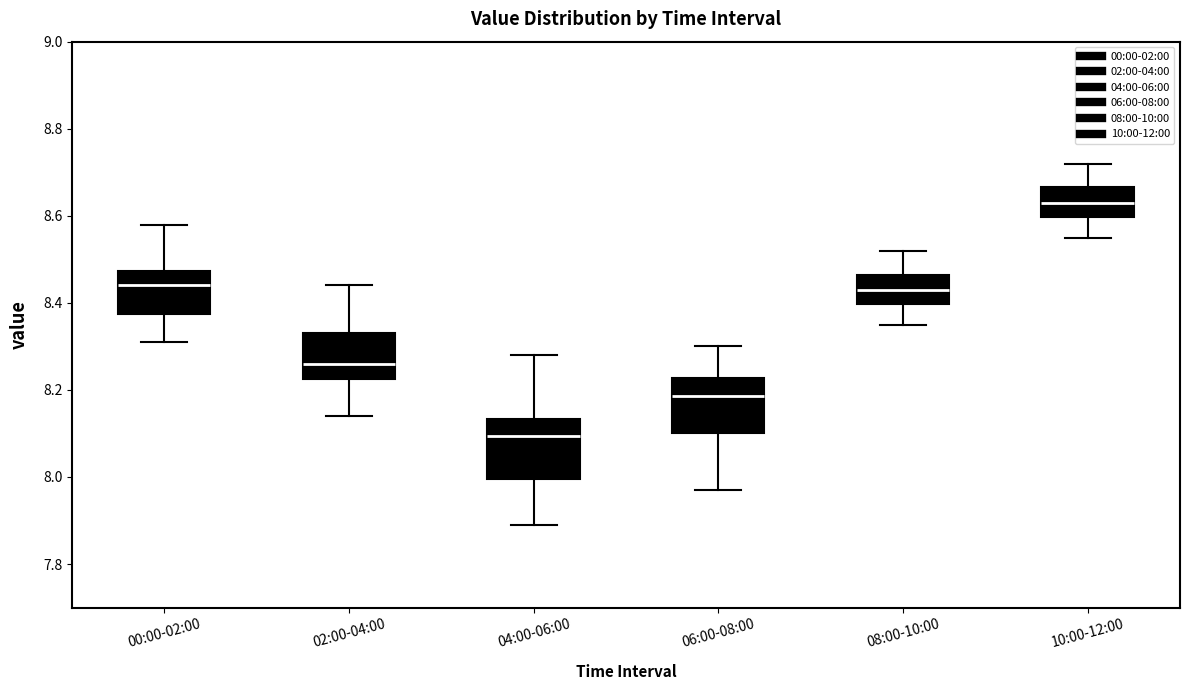

Which box's median line is the highest?

10:00-12:00